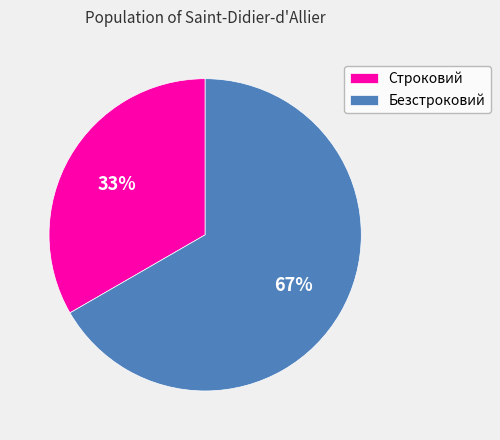

Do Безстроковий and Строковий together represent more than half of the pie?

Yes